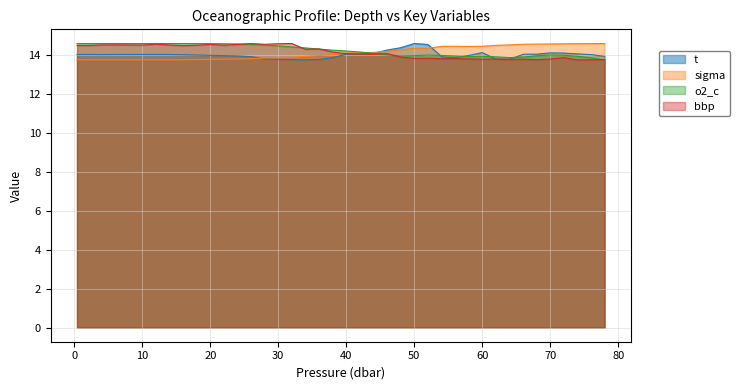

At how many categories does at least one series exceed 14?

40